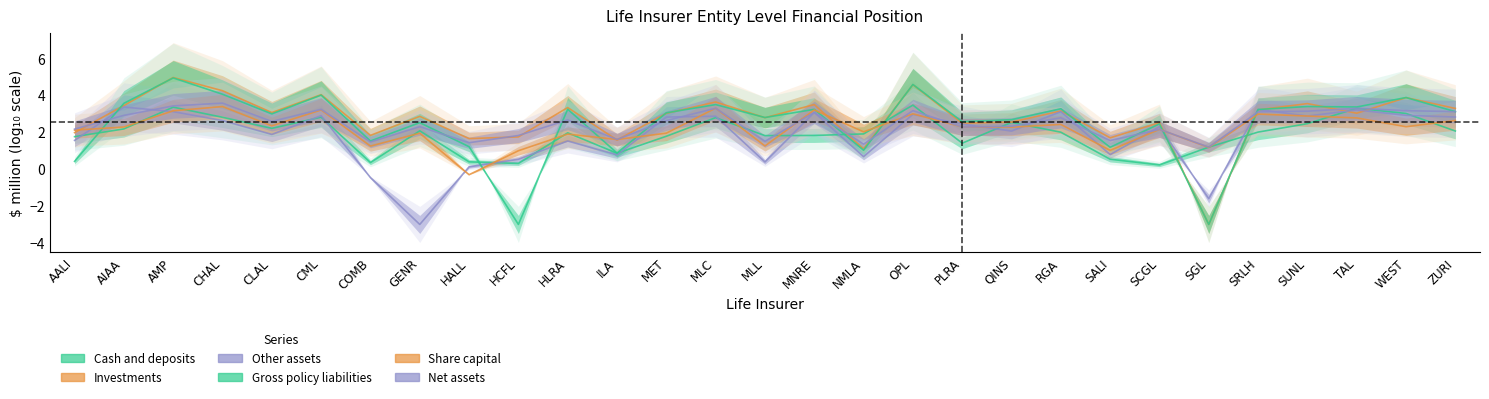

What position from the left is PLRA?

19